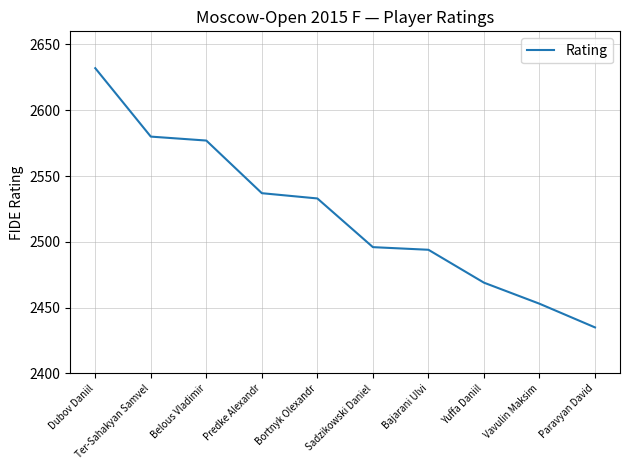

What is the minimum value shown in the chart?

2435